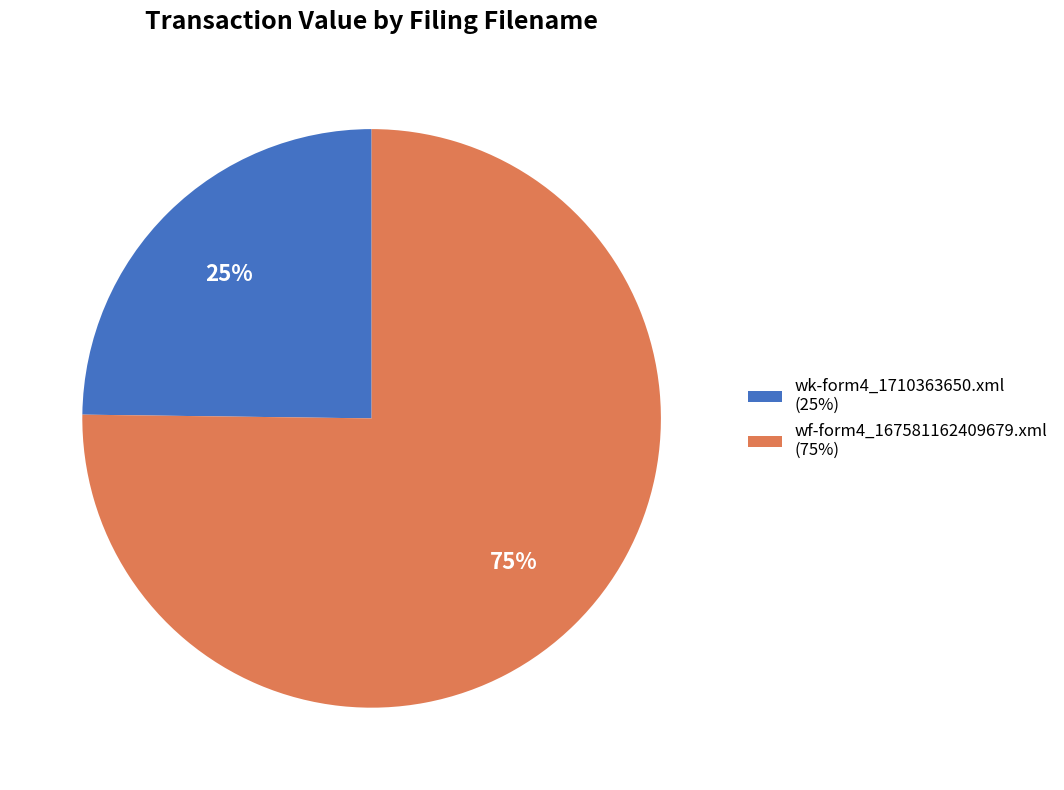

Is it true that wk-form4_1710363650.xml is 14% of the pie?

False